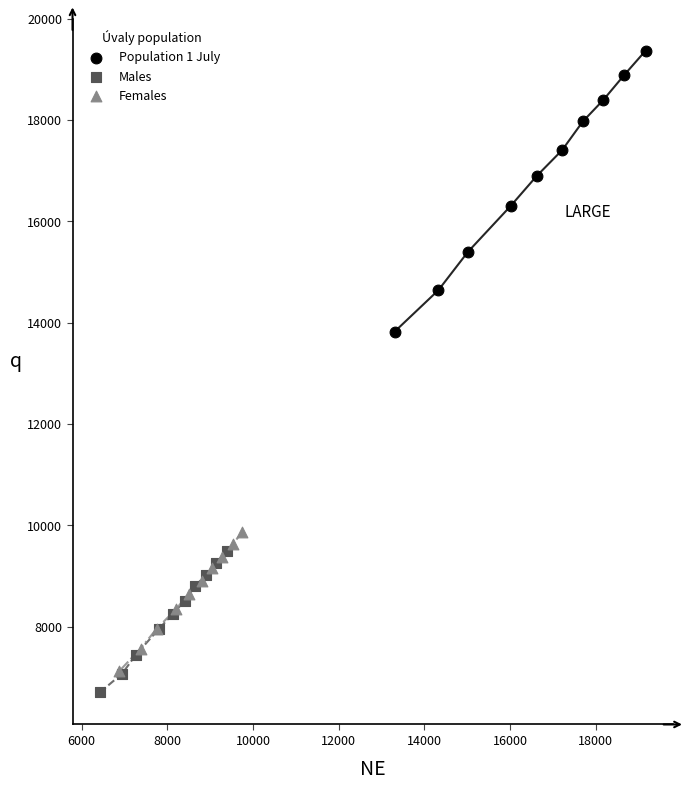

Which series reaches the maximum Y coordinate?

Population 1 July